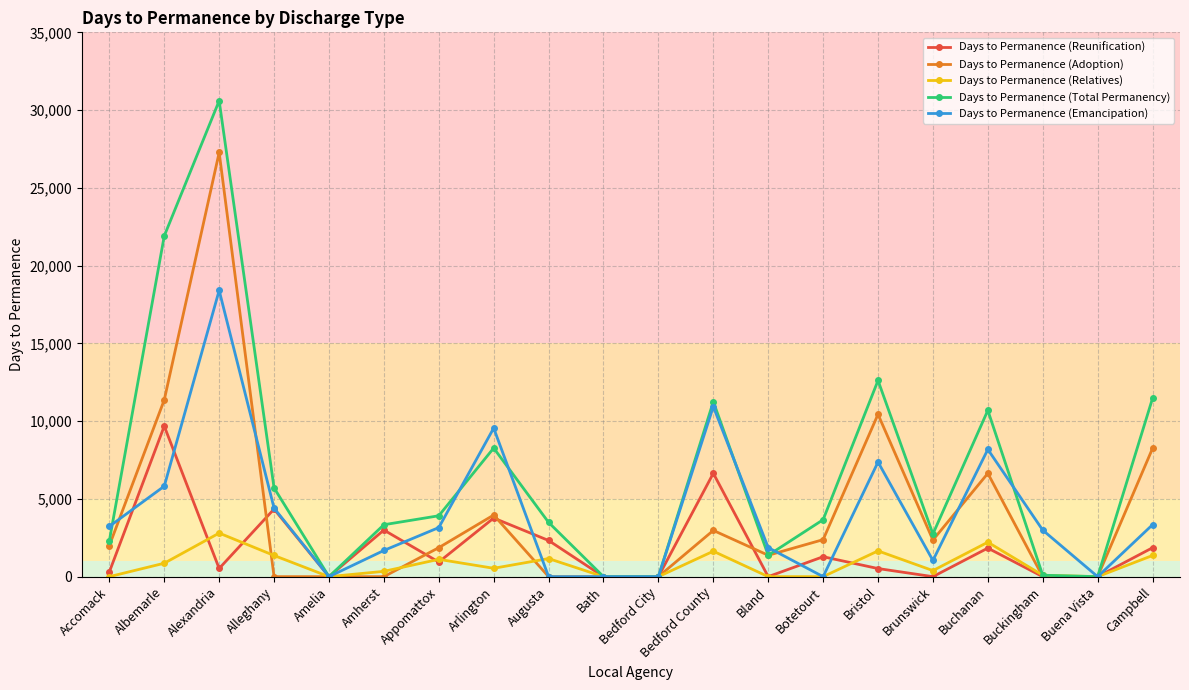

True or false: Days to Permanence (Adoption) has more than 2 points higher than both neighbors.

True